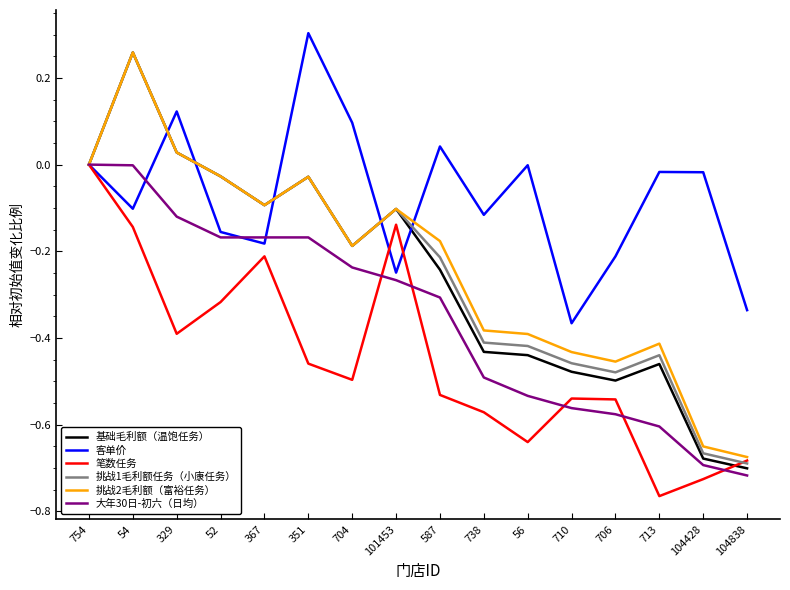

True or false: 挑战2毛利额（富裕任务） has more than 2 interior local peaks.

True